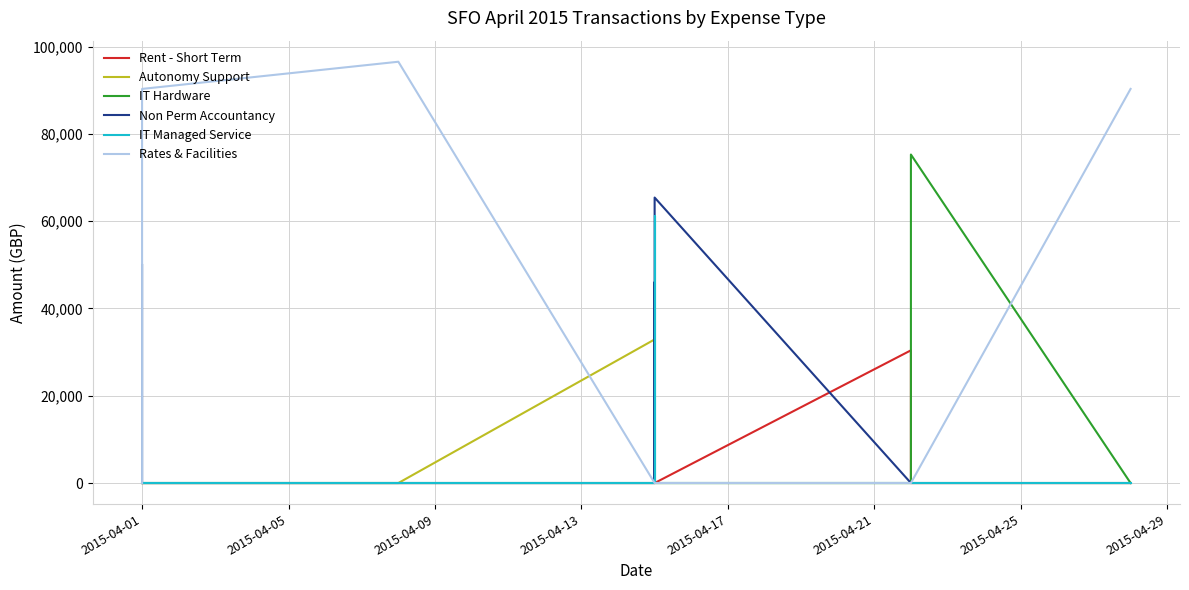

At how many categories does at least one series exceed 16242?

11